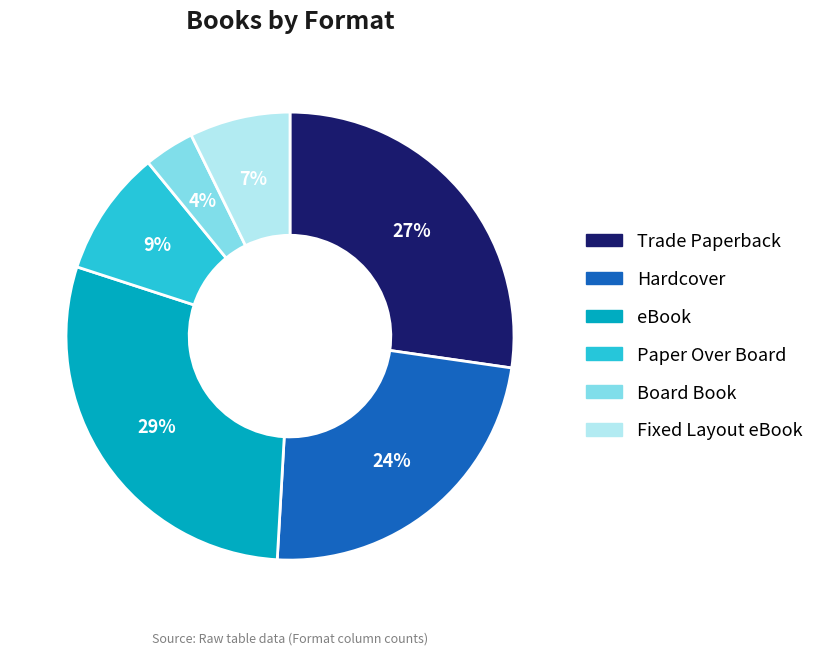

Approximately how many times larger is the value at eBook compared to Trade Paperback?

1.1